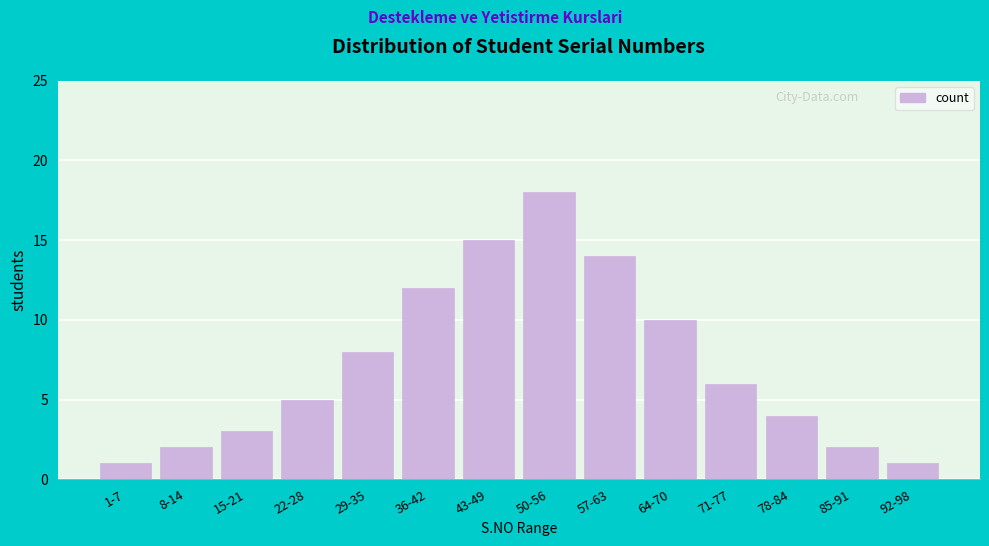

Reading left to right, list all the values displayed in this chart.

1	2	3	5	8	12	15	18	14	10	6	4	2	1